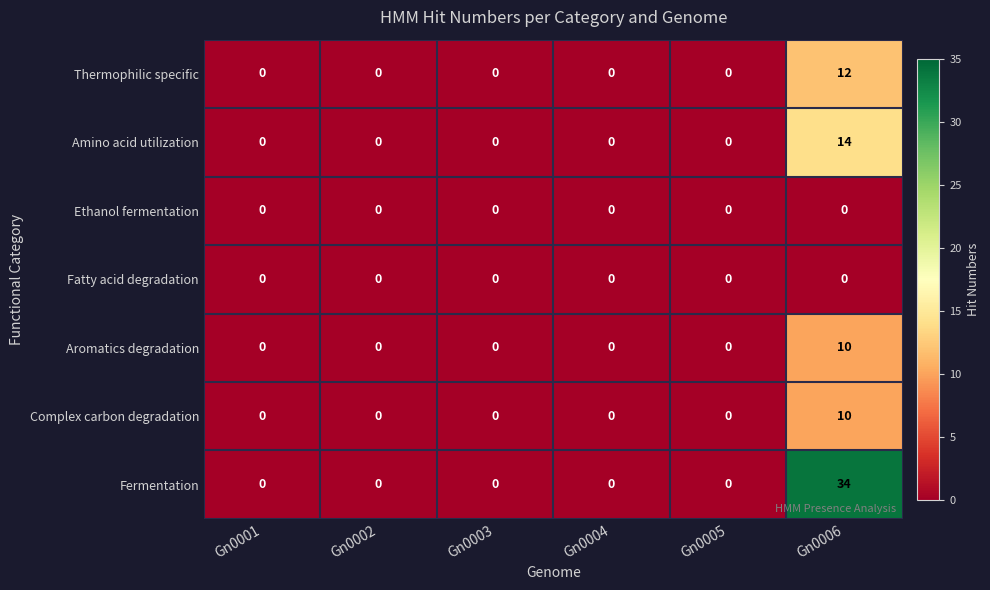

How many categories are shown in the chart?

6